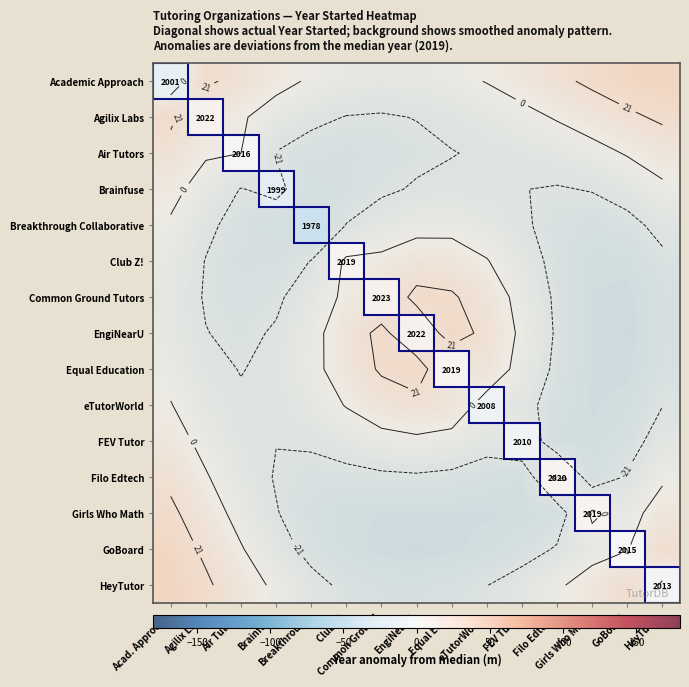

What is the sum of all Club Z! values?

-214.8